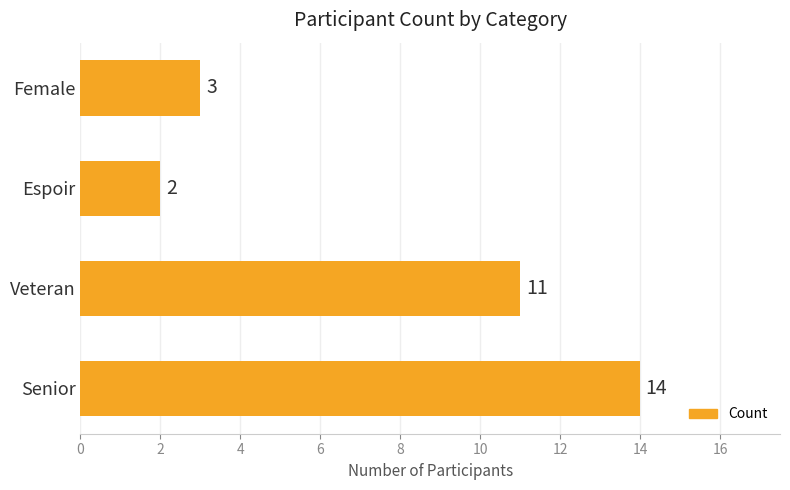

What is the difference between the maximum and minimum values?

12